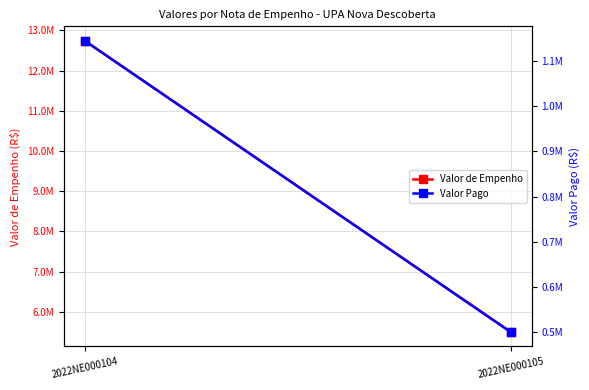

What is the sum of all Valor Pago values?

1644817.5